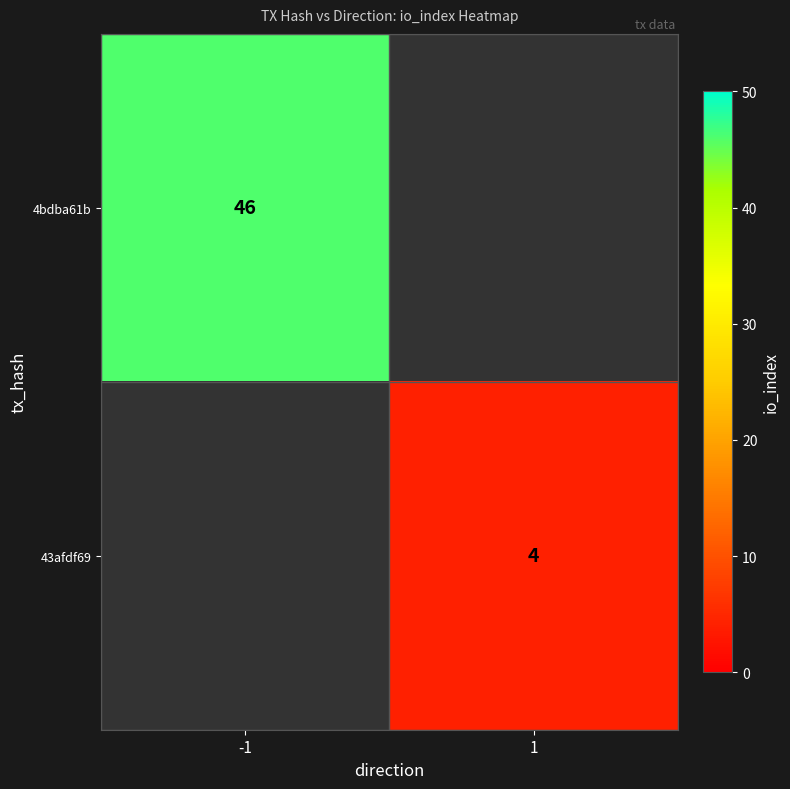

The 43afdf69 series shows 4 at 1. True or false?

True